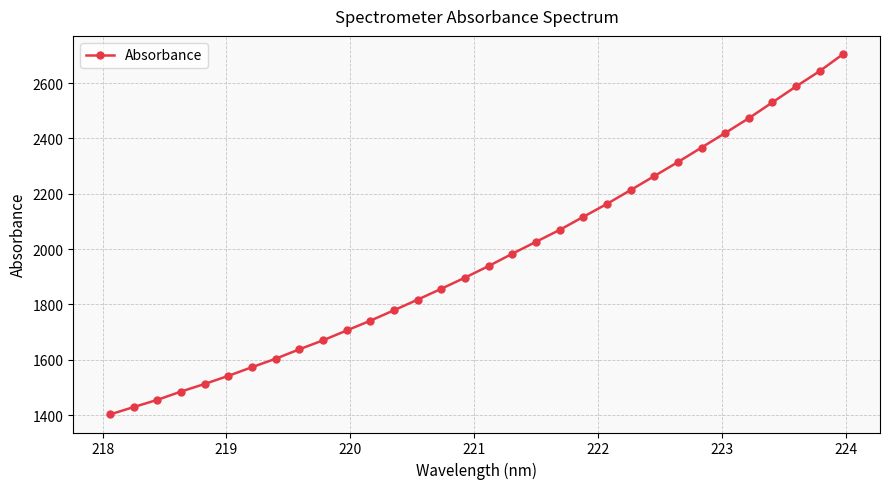

What is the average value?

1966.3